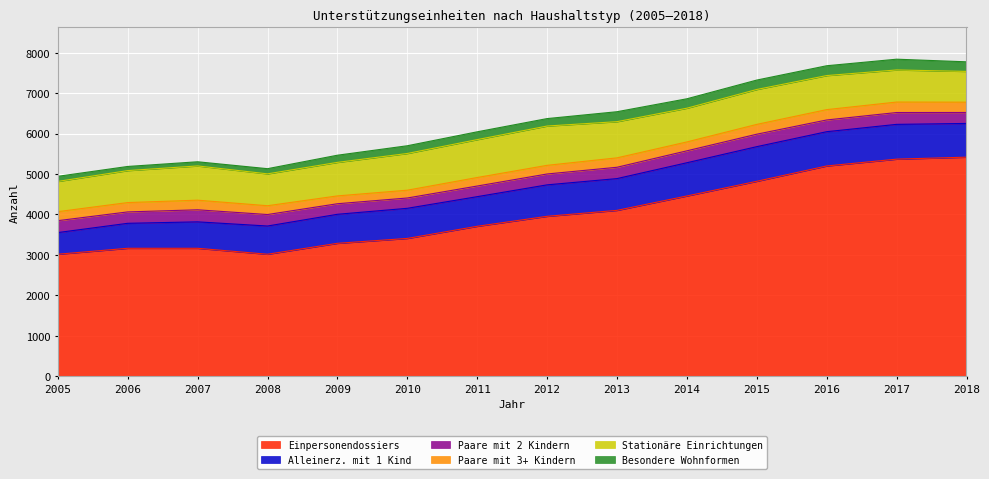

What is the spread (max minus min) of values at 2007?

3061